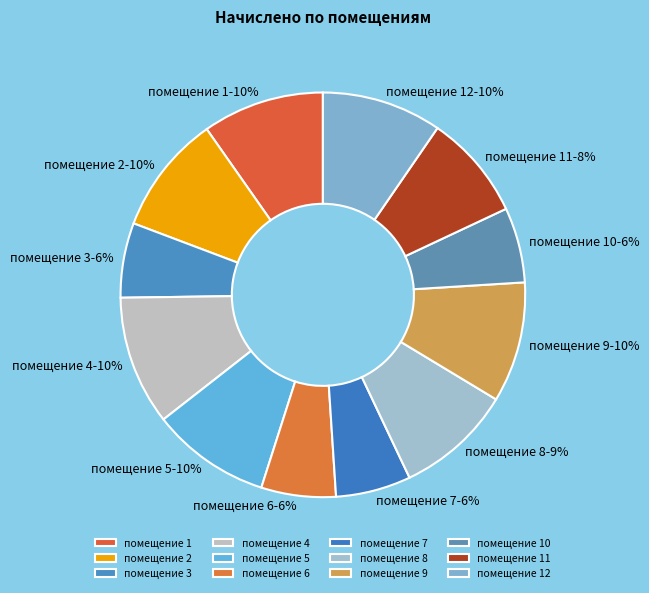

How many slices are in this pie chart?

12